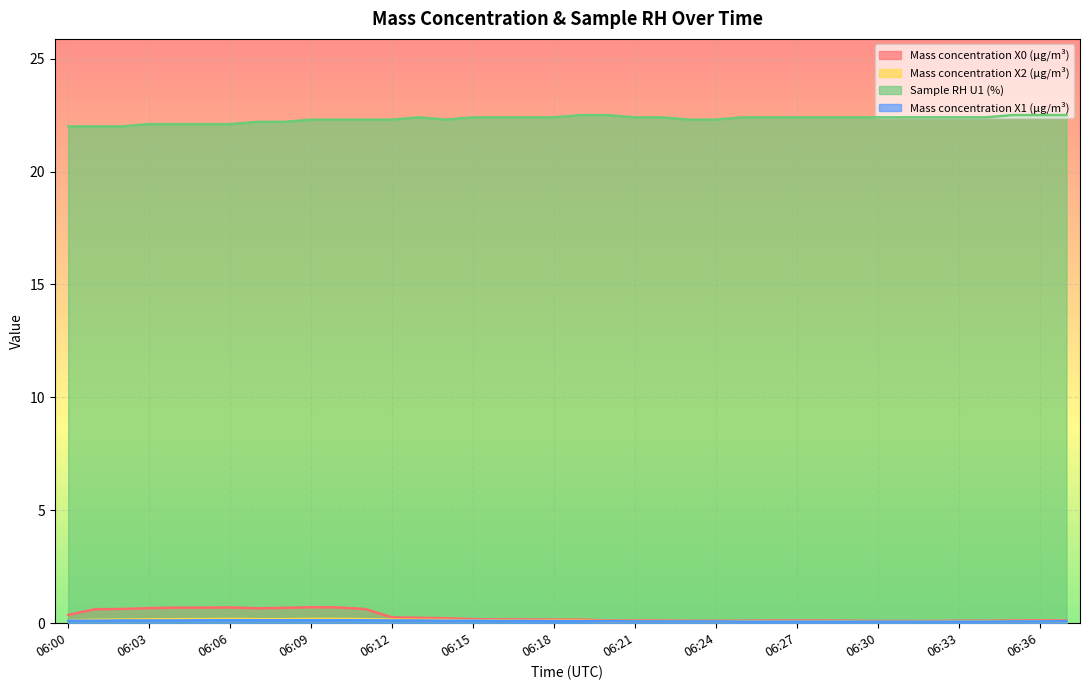

At 06:31, list the series in order from largest to smallest.

Sample RH U1 (%), Mass concentration X0 (μg/m³), Mass concentration X2 (μg/m³), Mass concentration X1 (μg/m³)